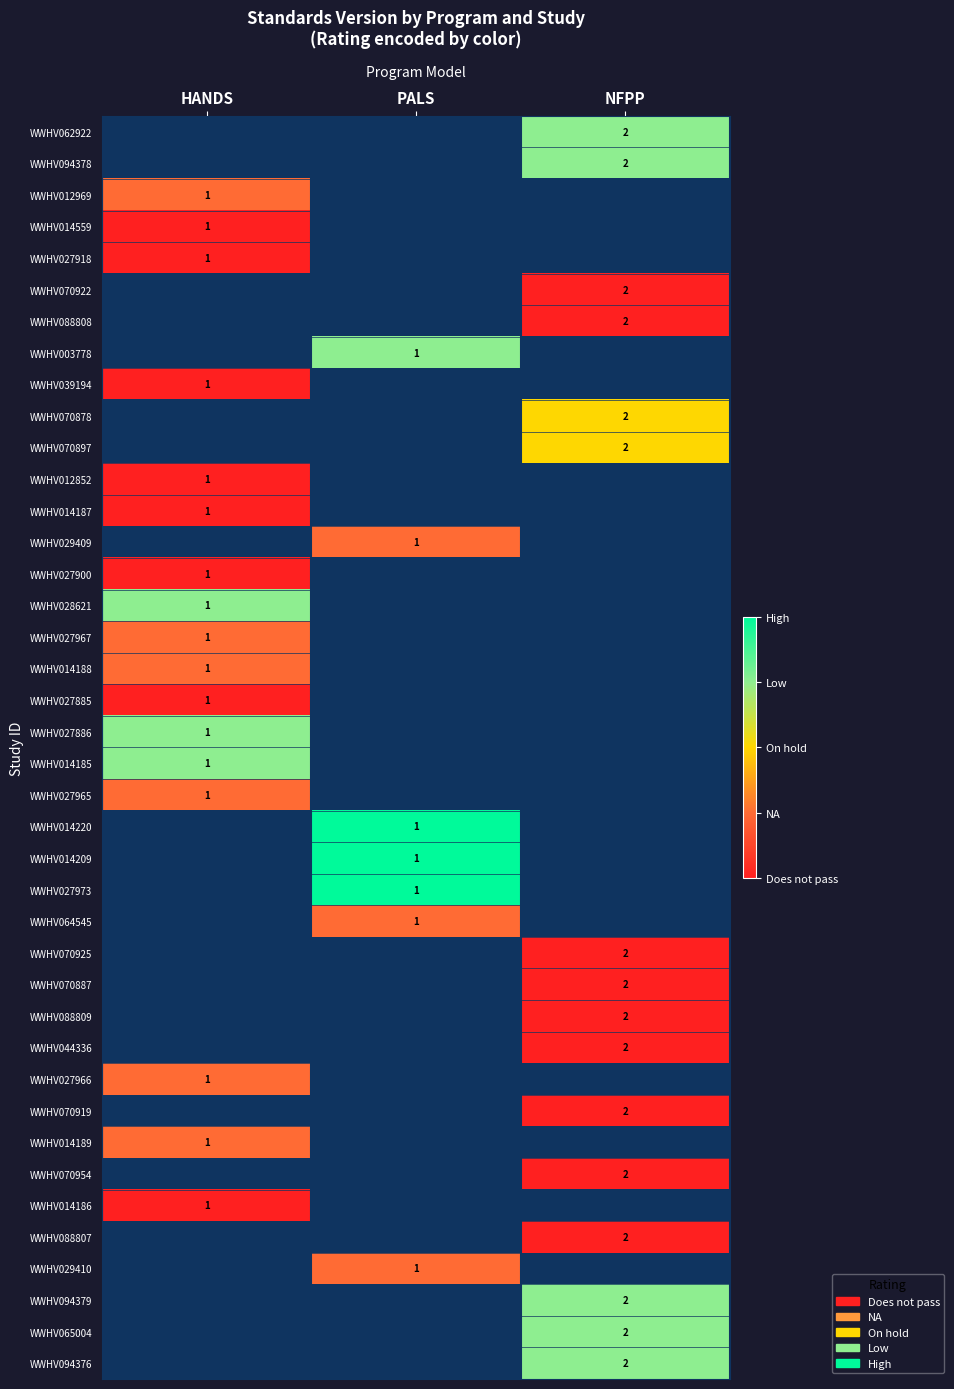

True or false: WWHV014189 has a value of 1 at HANDS.

True